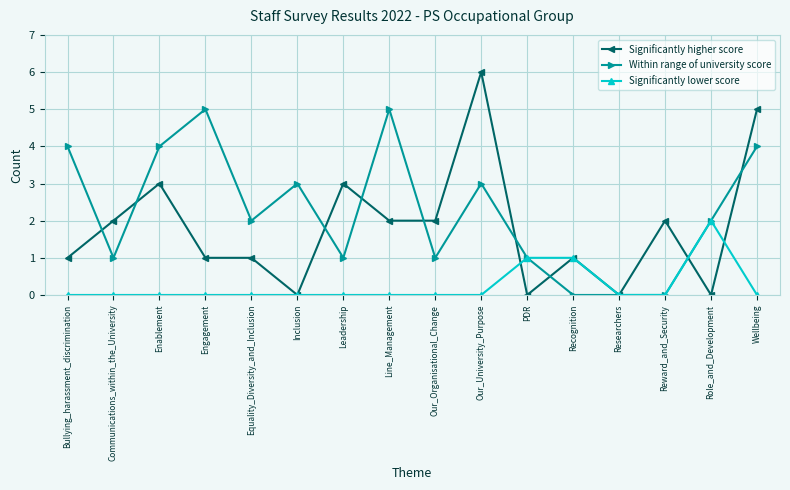

Which category has the highest value across all series?

Our_University_Purpose